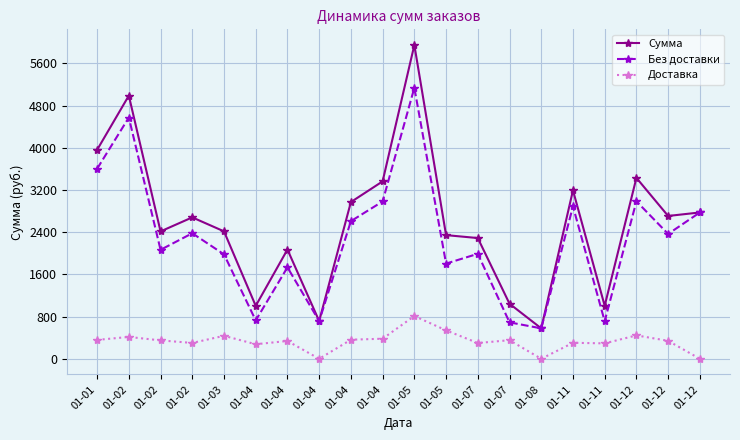

What is the difference between the second highest and minimum values in the Доставка series?

539.6